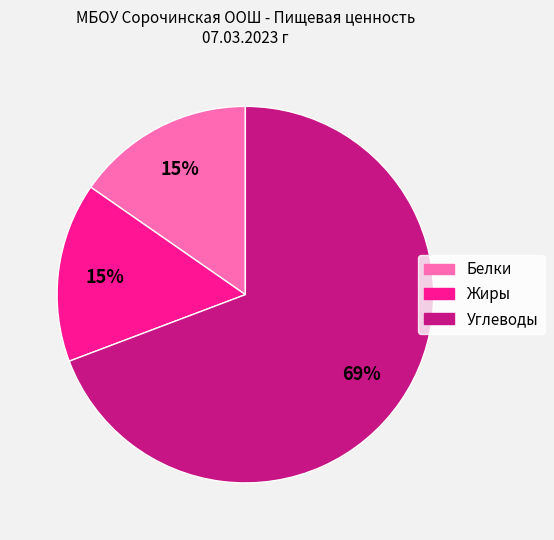

To the nearest percent, what is the average slice percentage?

33%